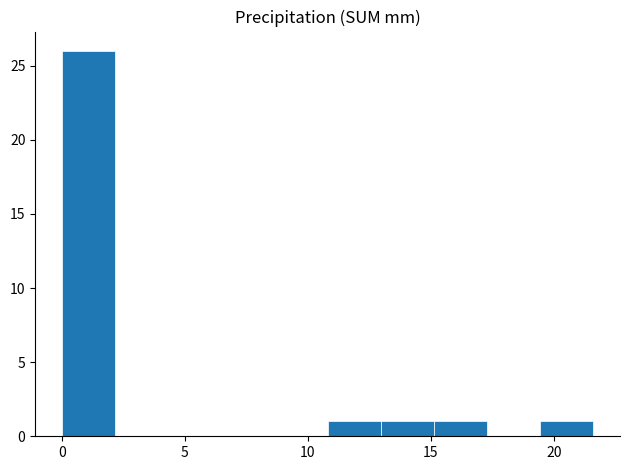

Reading left to right, transcribe this chart: for each bar, give the range it covers on the x-axis and its height. Neither the bar edges nor the heights are printed on the chart, so give them approximately, as read against the axes.

0.0 to 2.0: 26
2.0 to 4.5: 0
4.5 to 6.5: 0
6.5 to 8.5: 0
8.5 to 11.0: 0
11.0 to 13.0: 1
13.0 to 15.0: 1
15.0 to 17.5: 1
17.5 to 19.5: 0
19.5 to 21.5: 1